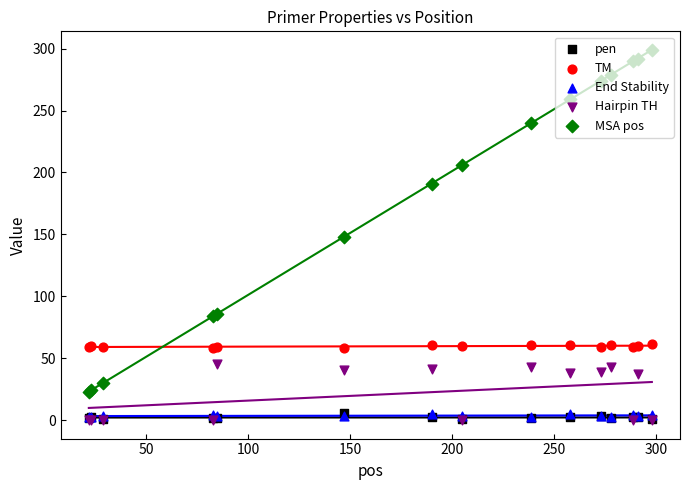

What are all the series names shown in the legend?

pen, TM, End Stability, Hairpin TH, MSA pos